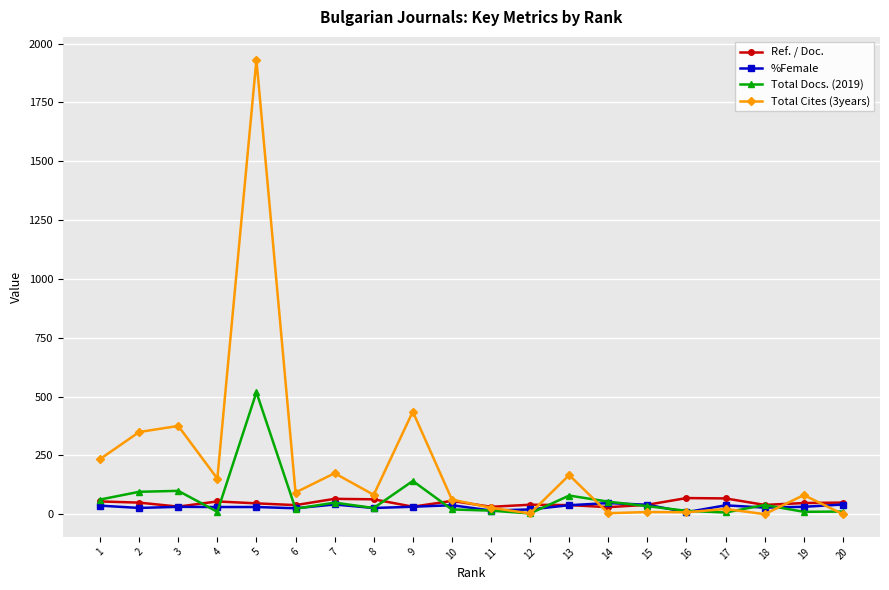

At which category is the sum across all series the highest?

5